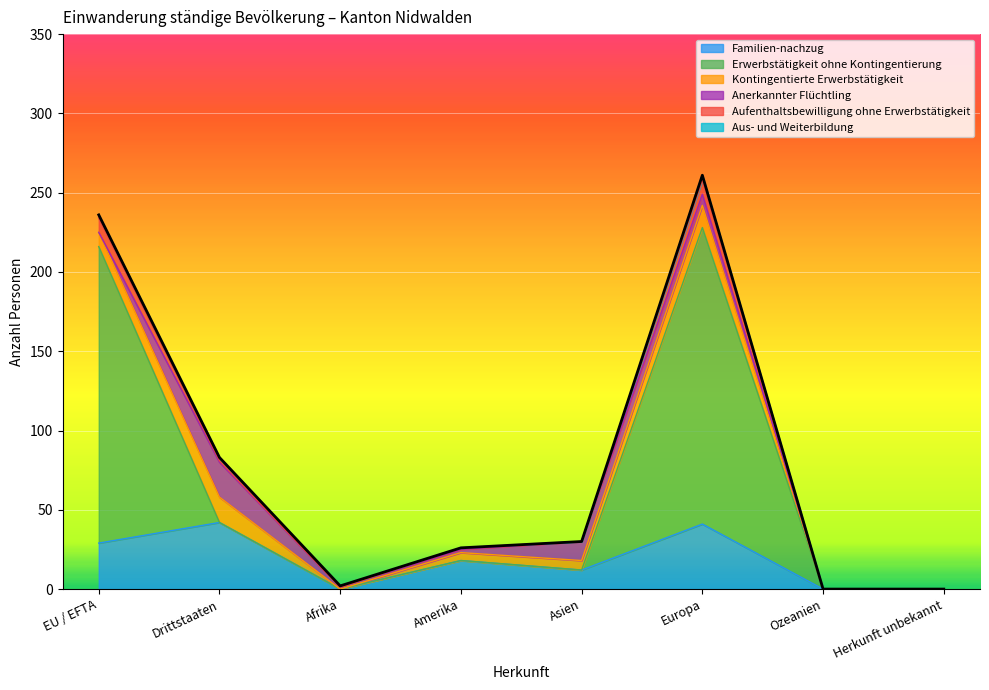

What is the highest value of the Familien-nachzug series?

42